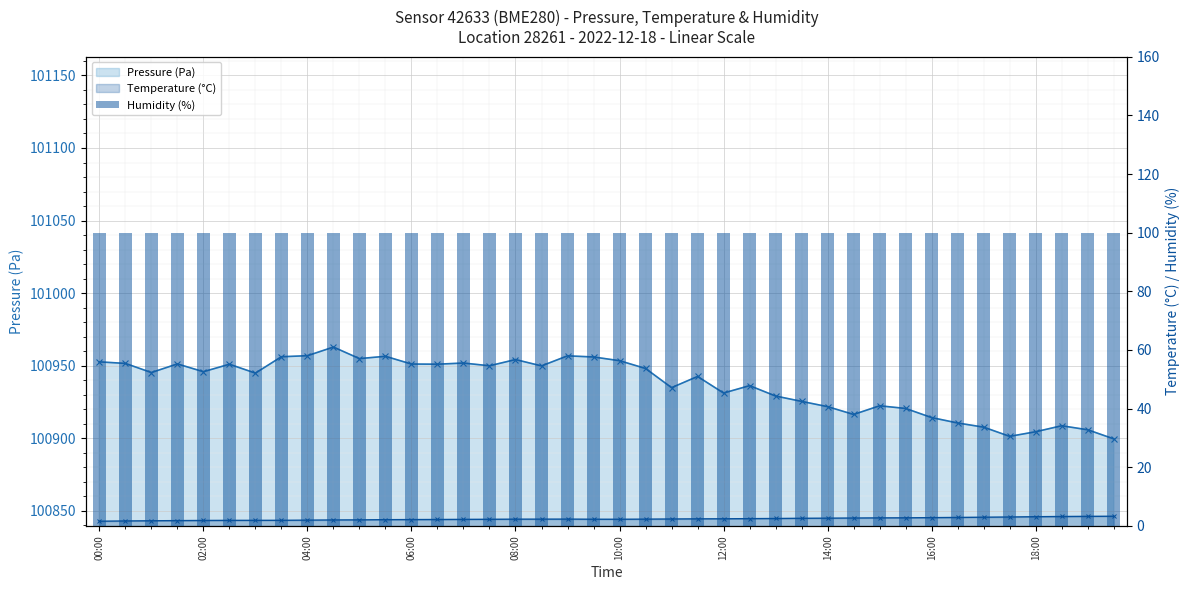

How many data points in Temperature (°C) are above 2?

31